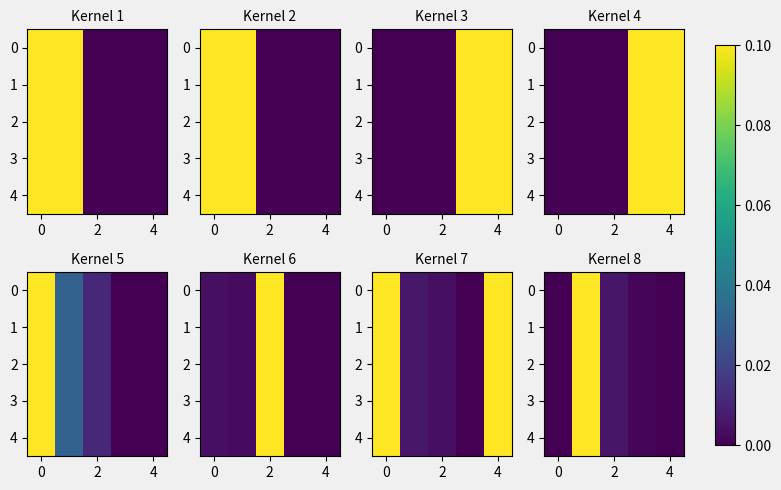

What is the difference between the maximum and minimum values in the 4 series?

0.1